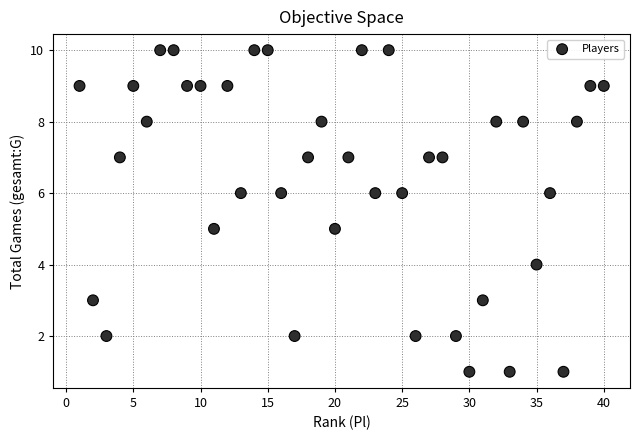

What is the range of X values (max minus min)?

39